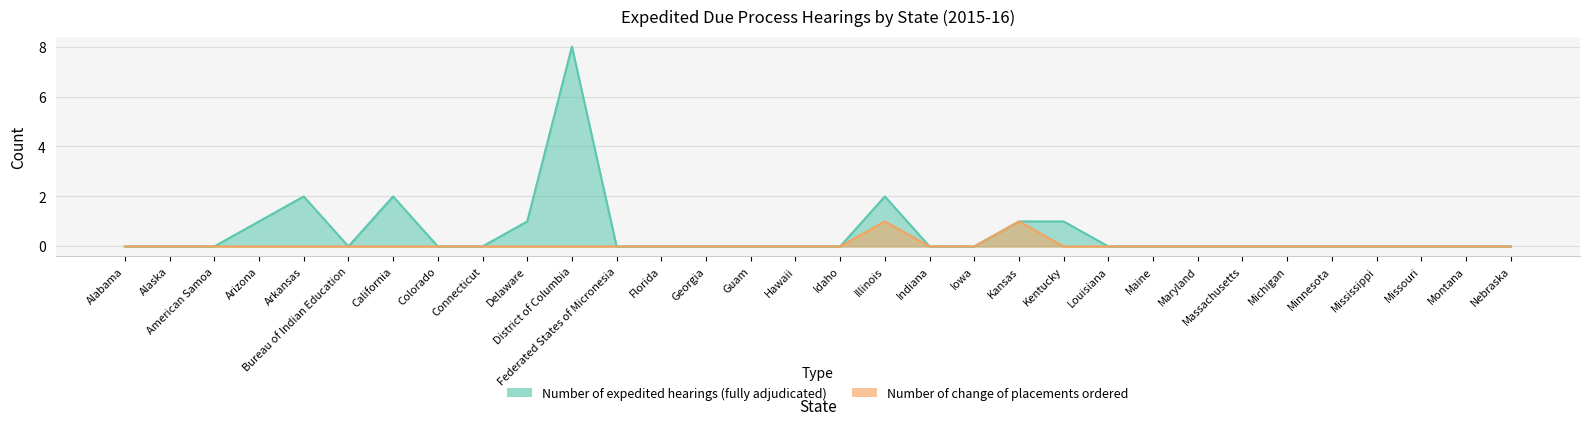

Which category has the highest value in the Number of change of placements ordered series?

Illinois